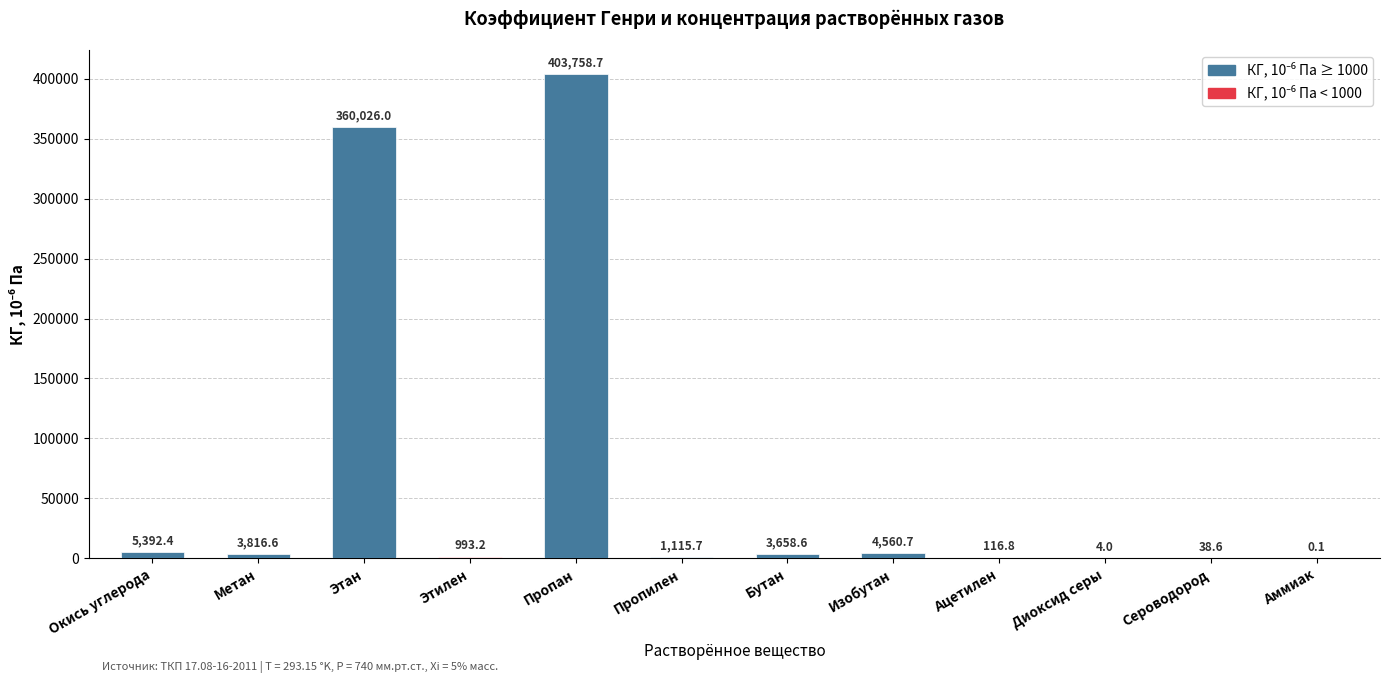

The chart shows a value of 4.0 at Диоксид серы. True or false?

True